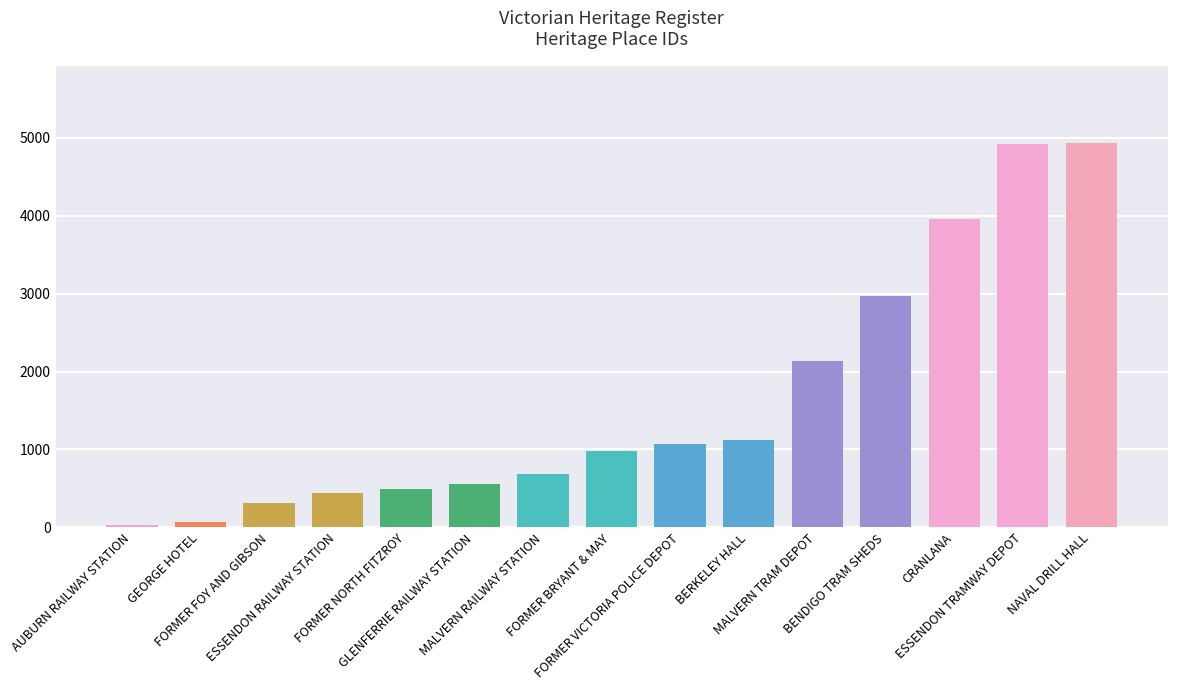

What is the maximum value shown in the chart?

4937